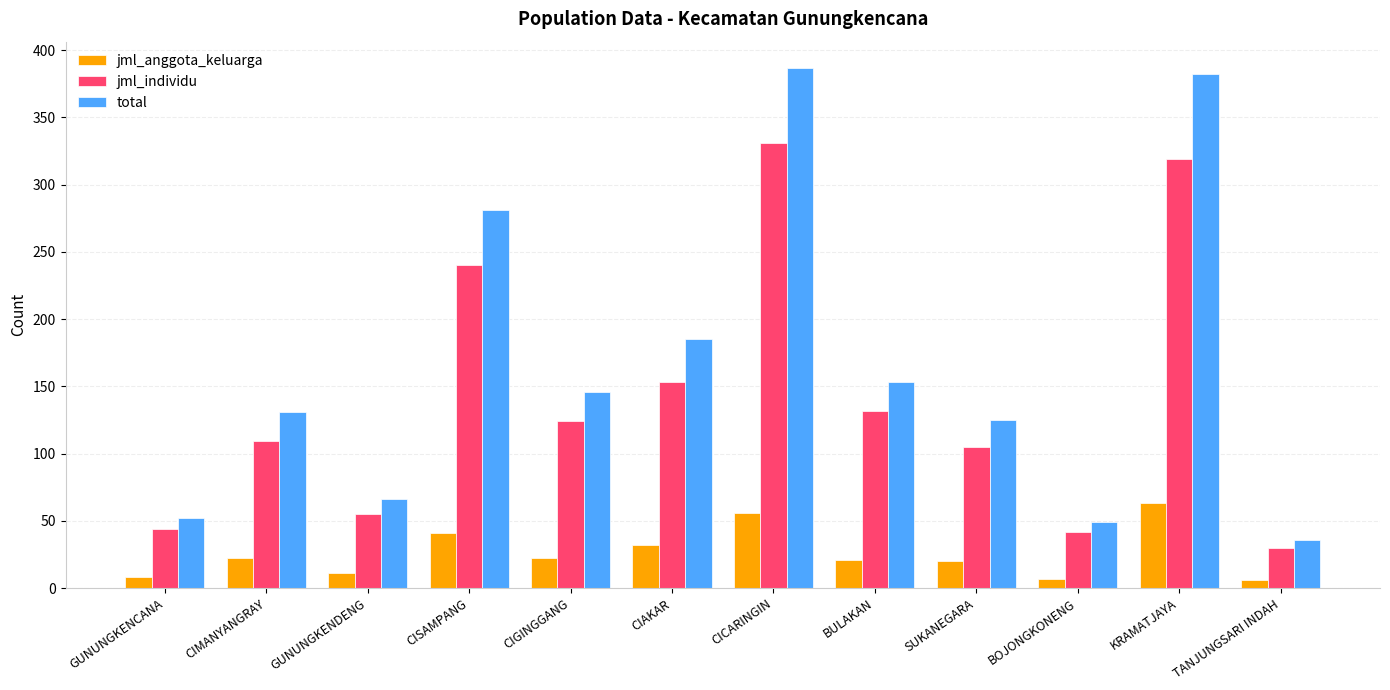

How many bars are there in each group?

3